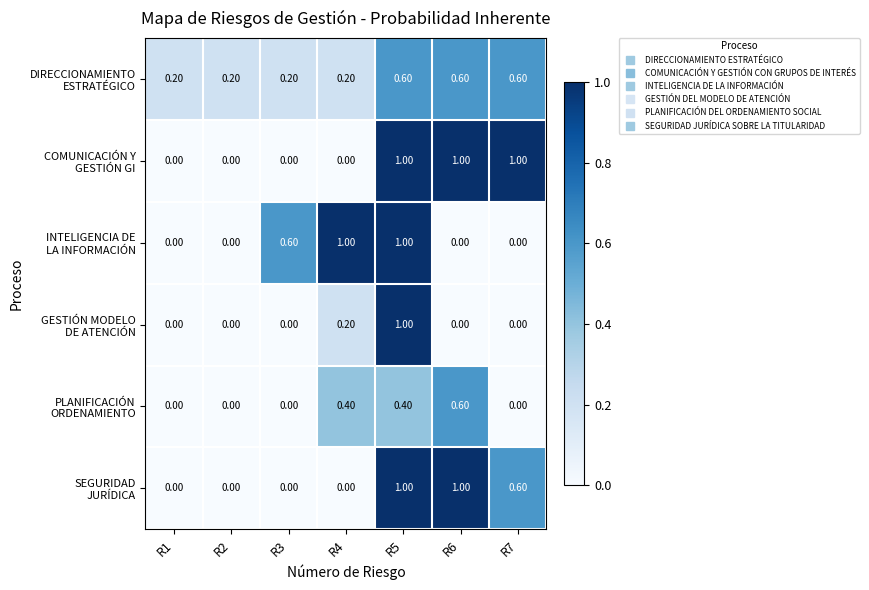

At which category is the sum across all series the highest?

R5